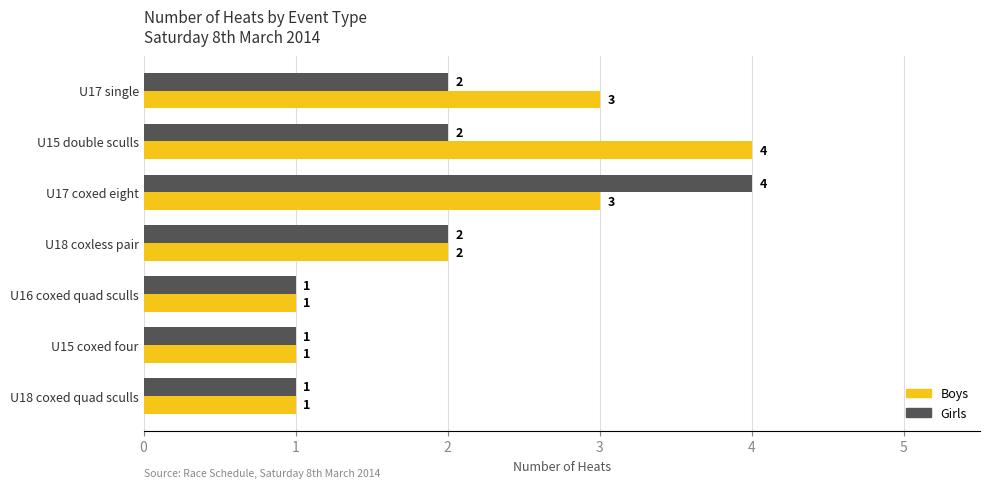

How many distinct data groups are displayed?

2